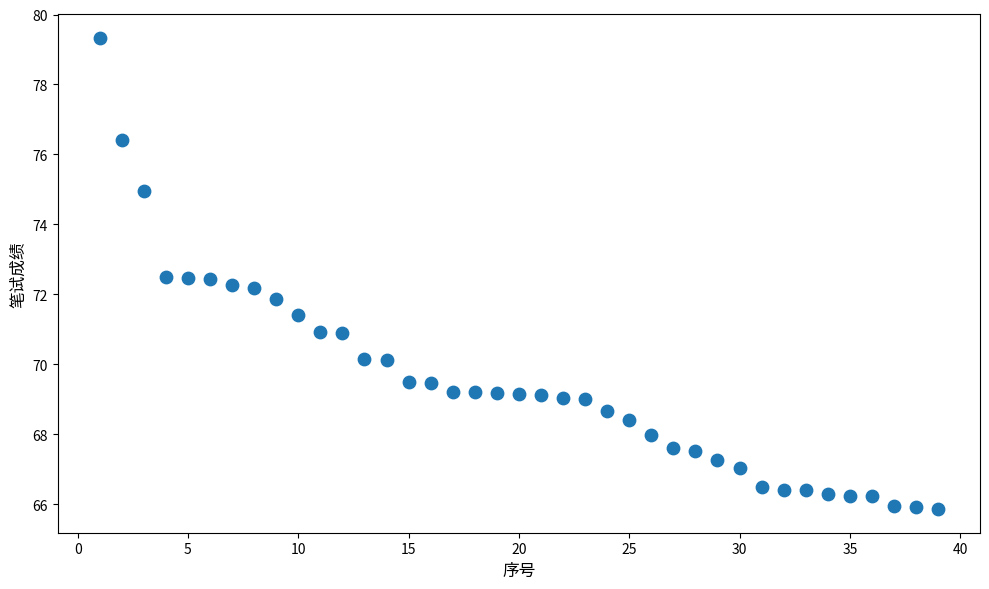

What is the range of Y values (max minus min)?

13.5